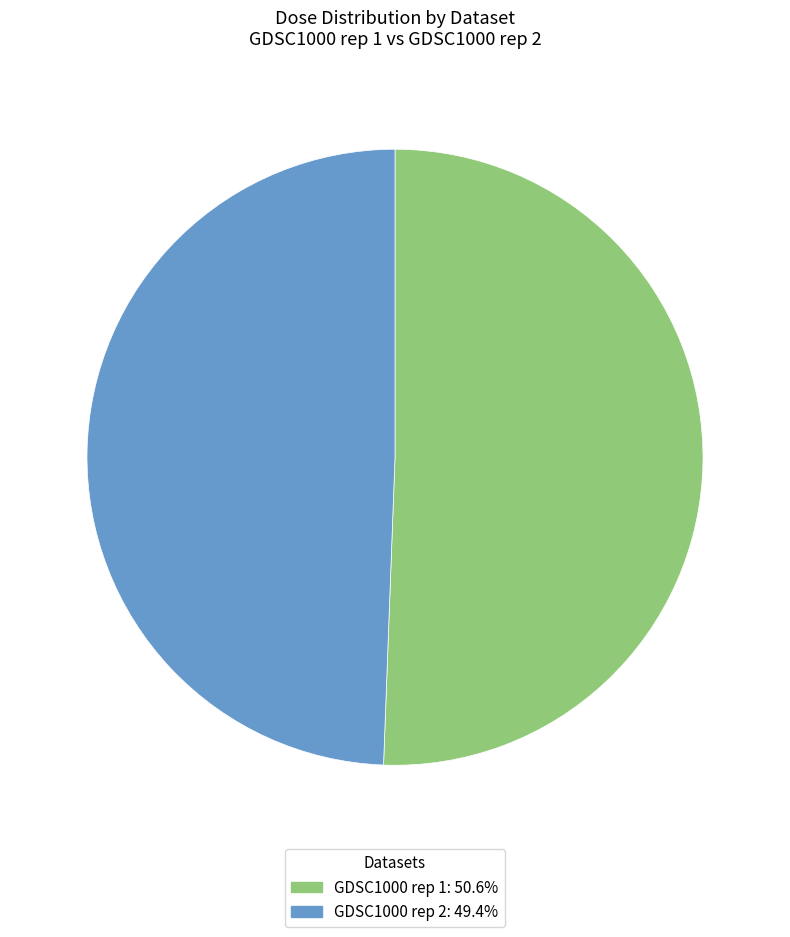

What is the smallest slice in the pie chart?

GDSC1000 rep 2